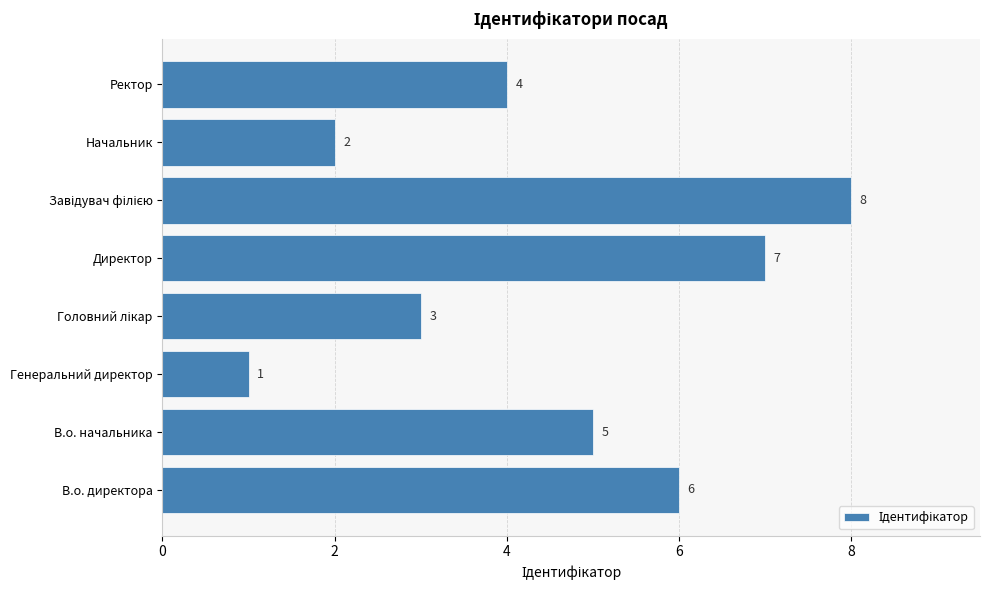

The chart shows a value of 2 at Начальник. True or false?

True